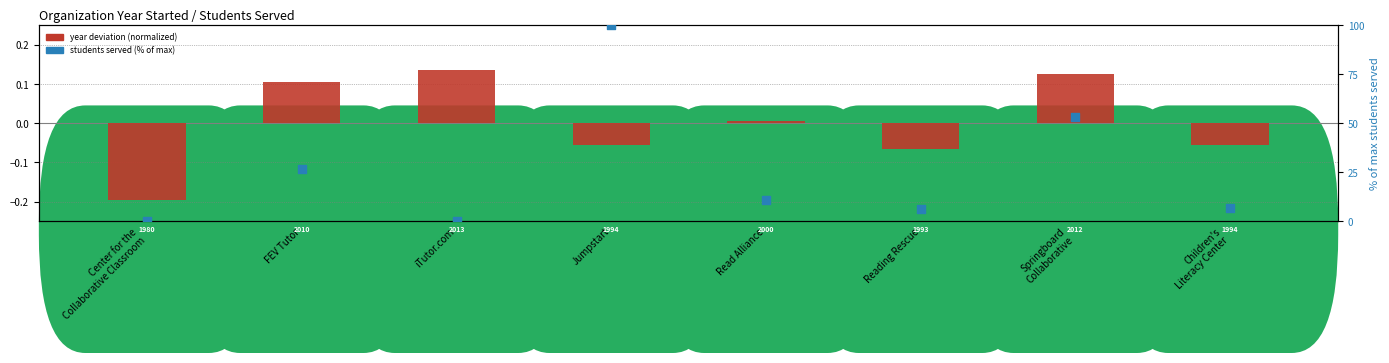

Which series reaches the maximum Y coordinate?

students served (% of max)